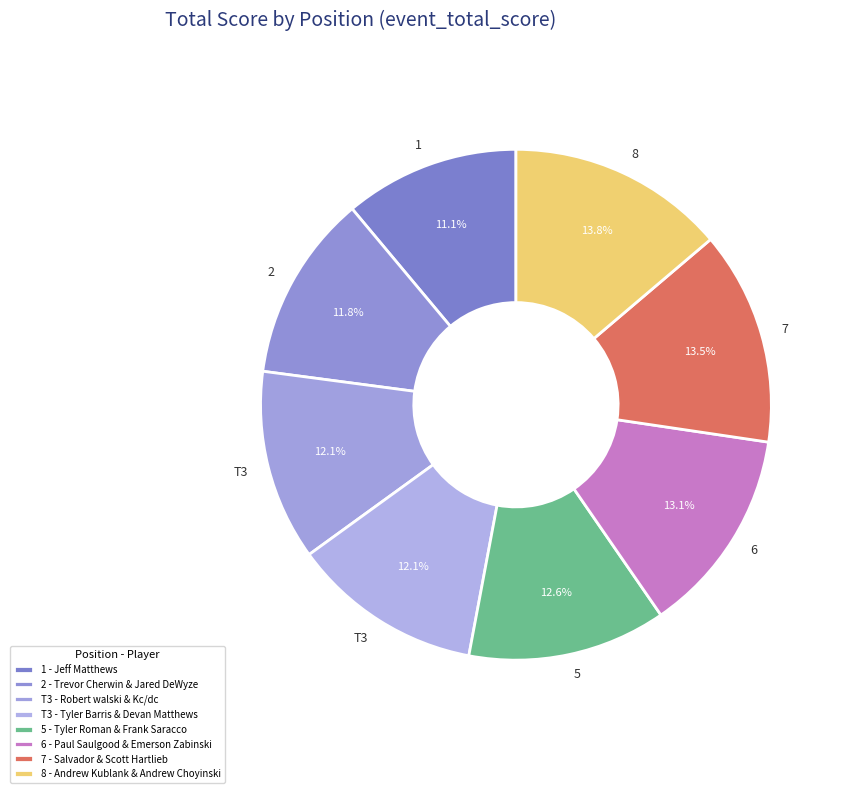

What is the smallest slice in the pie chart?

Jeff Matthews